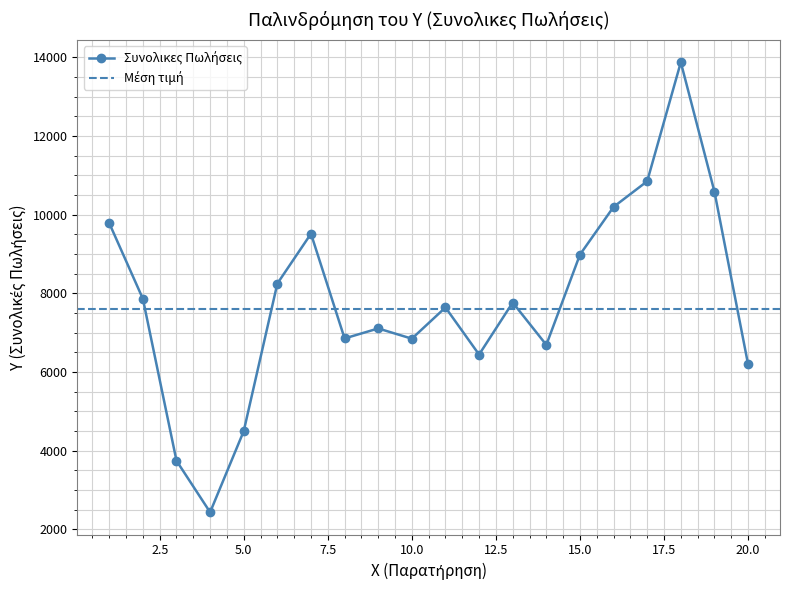

Reading right to left, extract all data points from this chart.

6198	10586	13875	10850	10198	8984	6689	7766	6443	7641	6847	7107	6853	9516	8249	4497	2434	3743	7862	9785